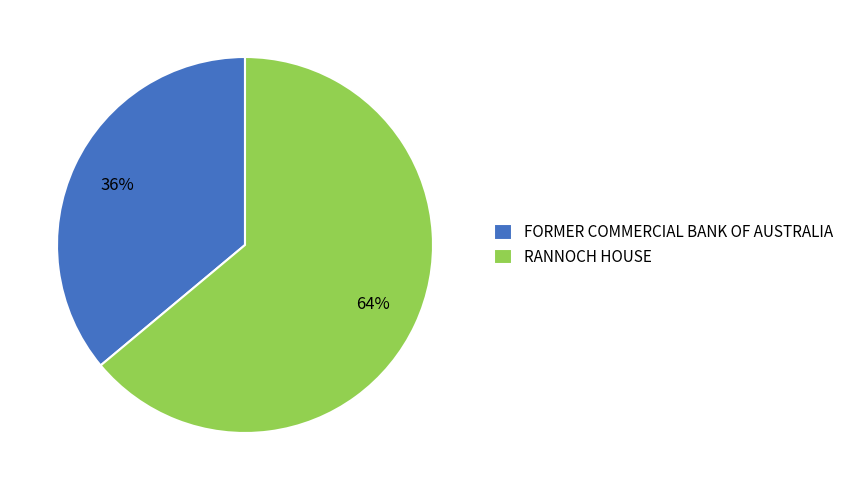

Do FORMER COMMERCIAL BANK OF AUSTRALIA and RANNOCH HOUSE together represent more than half of the pie?

Yes